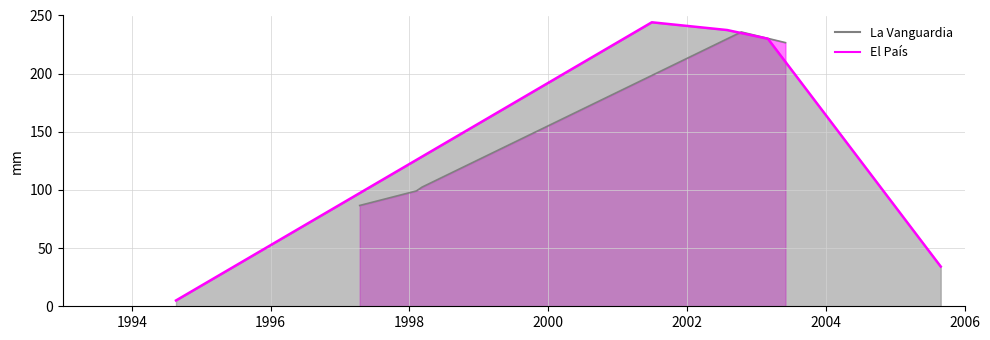

Does the chart display data point markers on the line(s)?

No